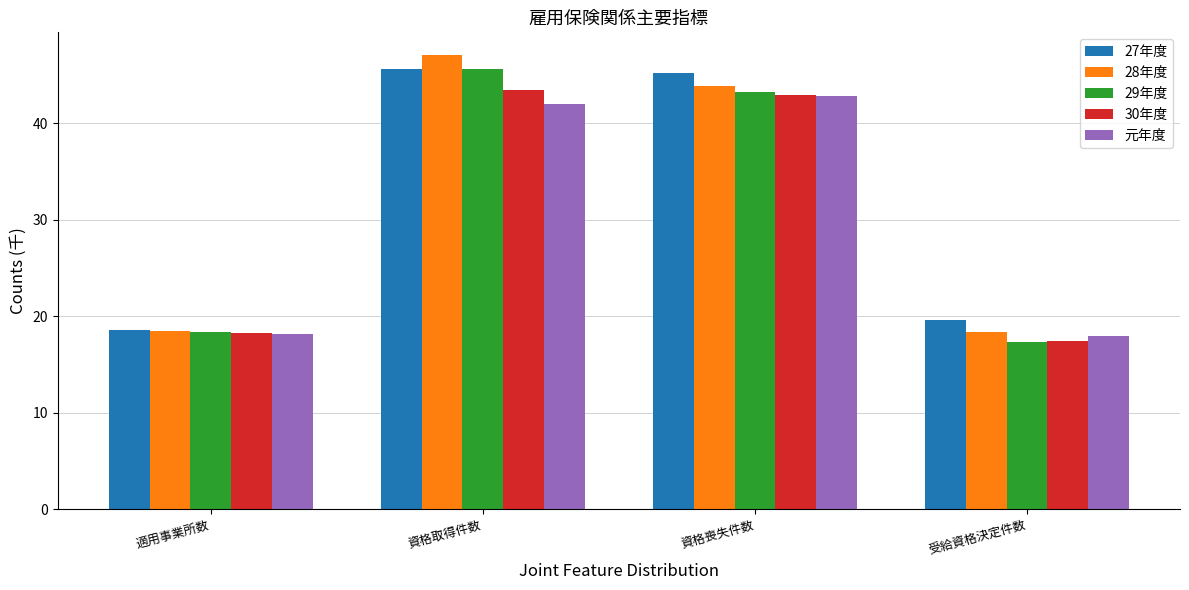

Which series changed the most between 適用事業所数 and 資格喪失件数?

27年度